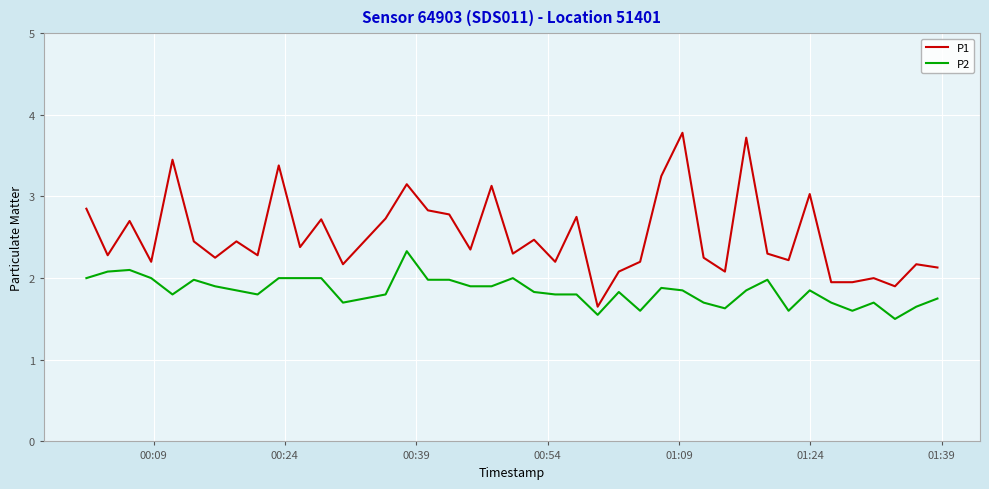

What is the difference between the maximum and minimum values in the P2 series?

0.8